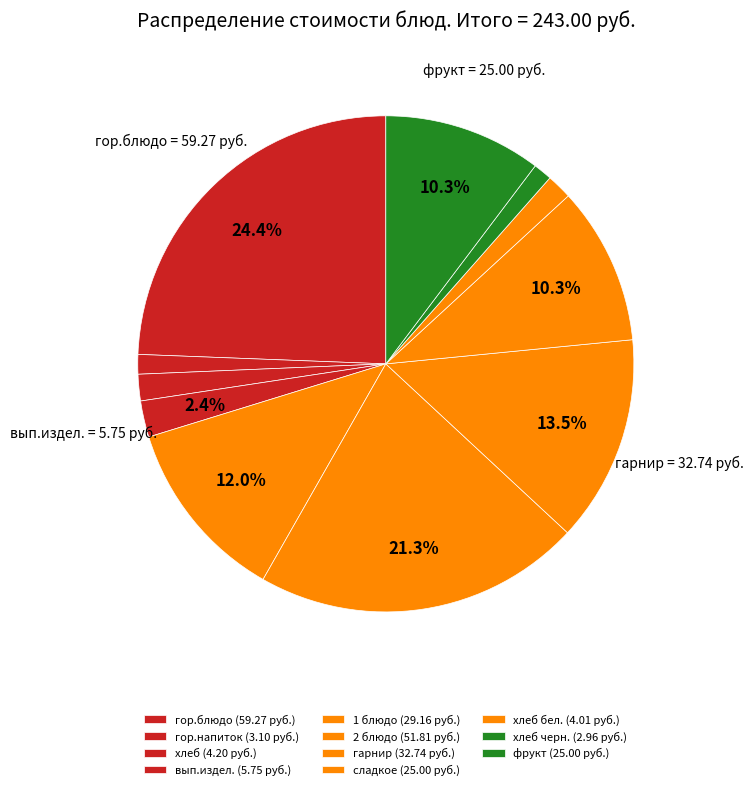

How many slices are in this pie chart?

11